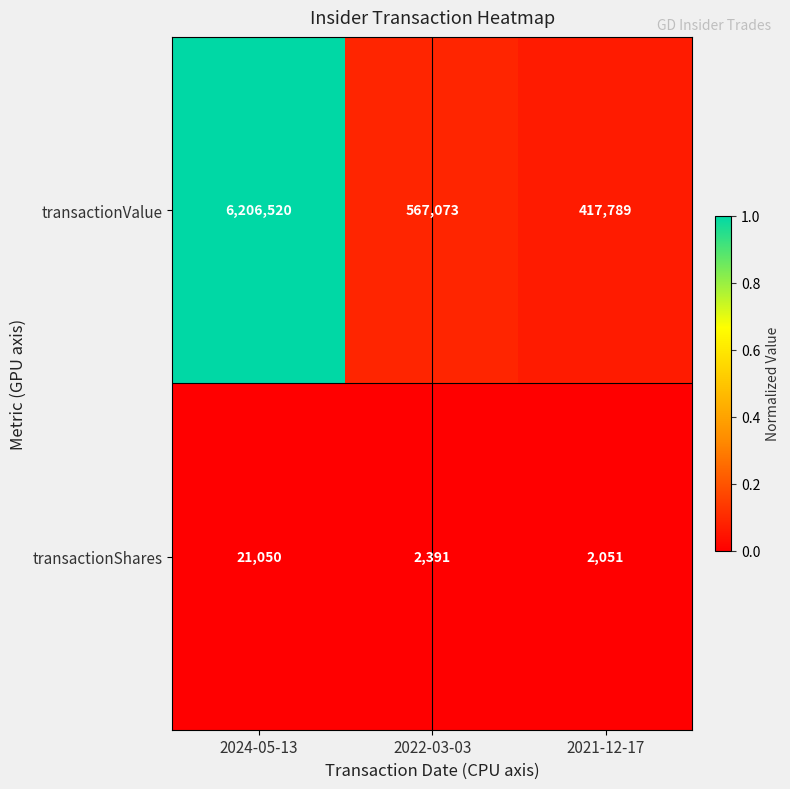

What is the total value across all series at 2021-12-17?

419840